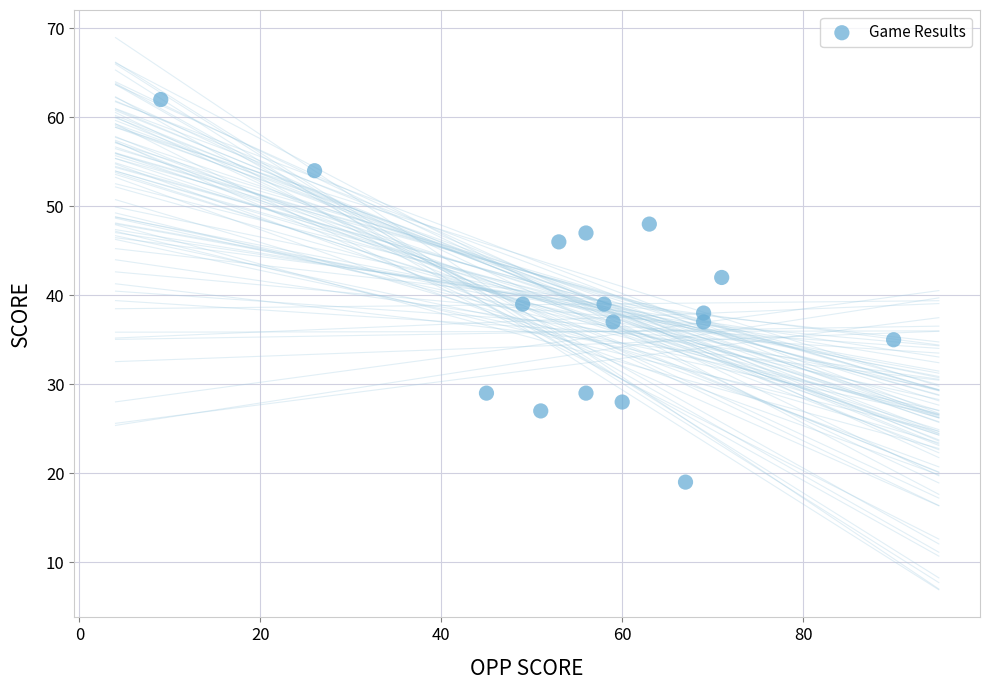

What is the range of Y values (max minus min)?

43